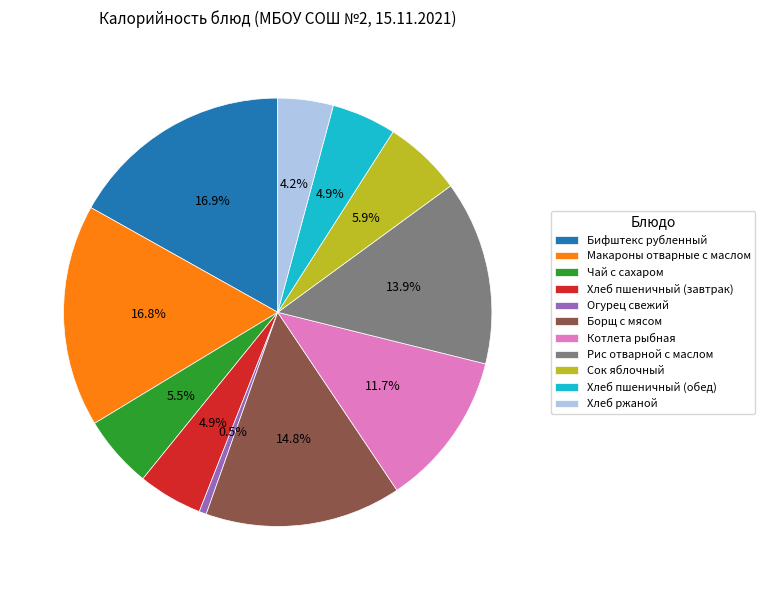

What percentage is the Хлеб ржаной slice, to the nearest percent?

4%